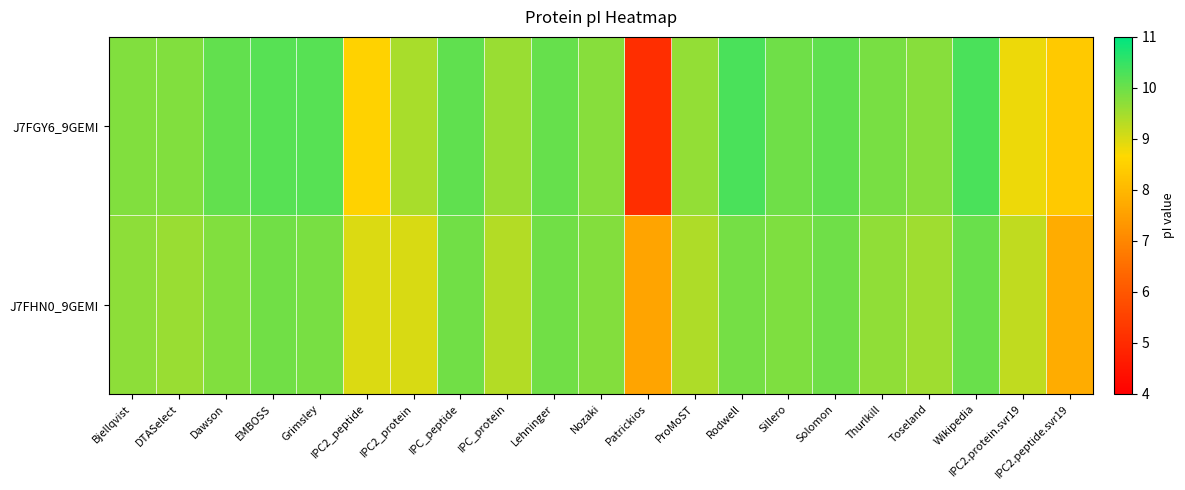

What is the total value across all series at Dawson?

19.9